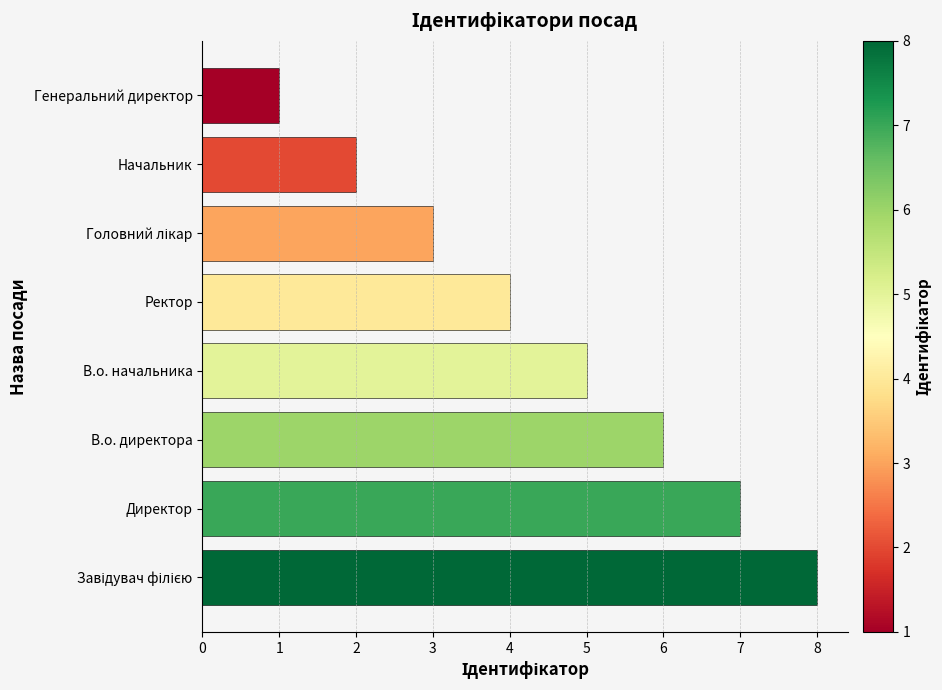

What is the difference between the second highest and second lowest values?

5